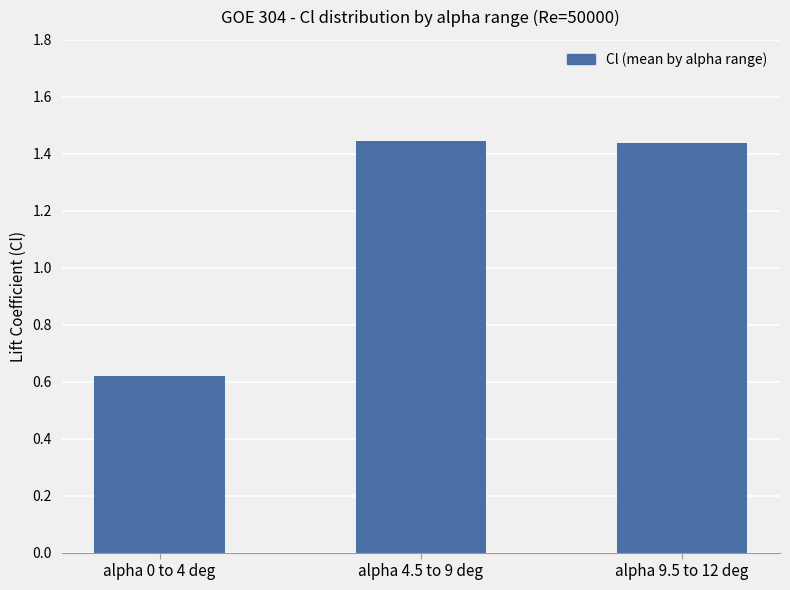

Which category has the lowest value across all series?

alpha 0 to 4 deg